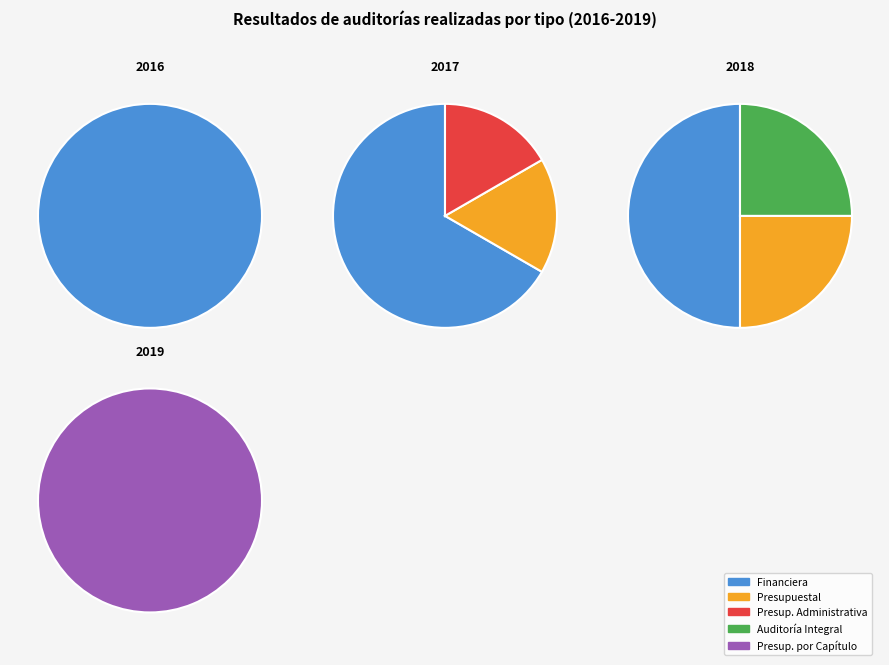

True or false: 13 accounts for 0% of the total.

True